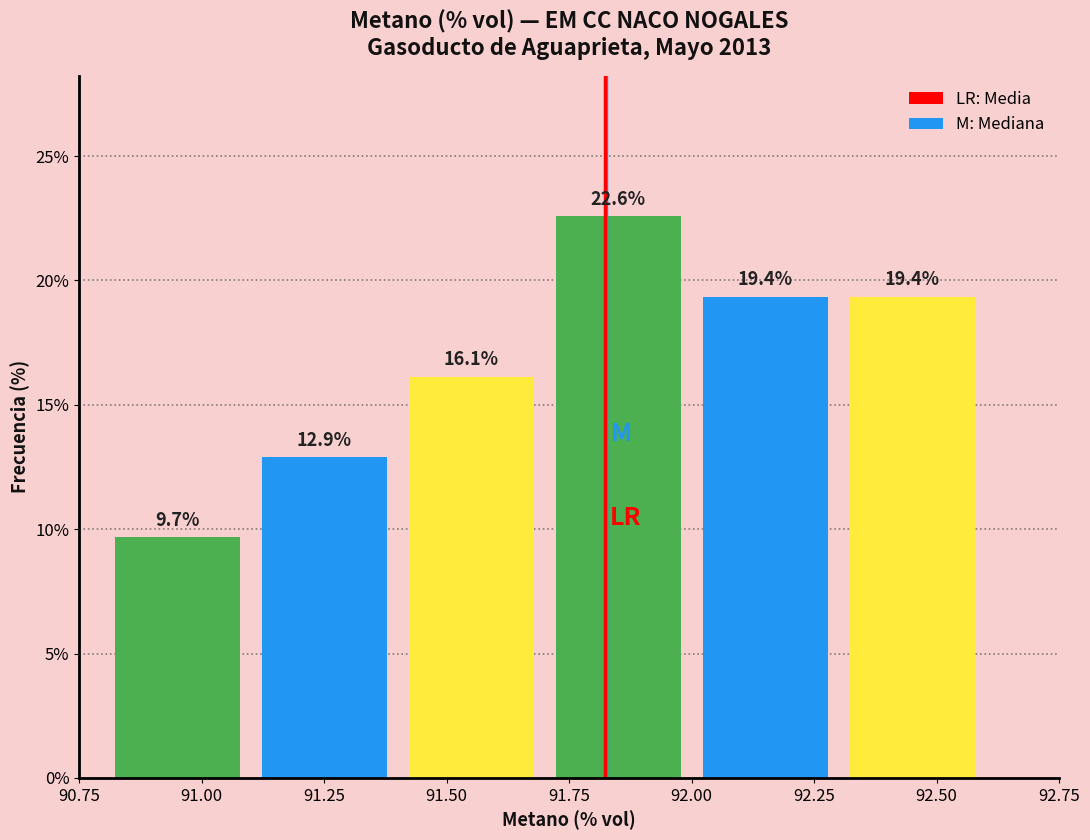

What is the height of the bar covering 91.4 to 91.7 on the x-axis?

16.1